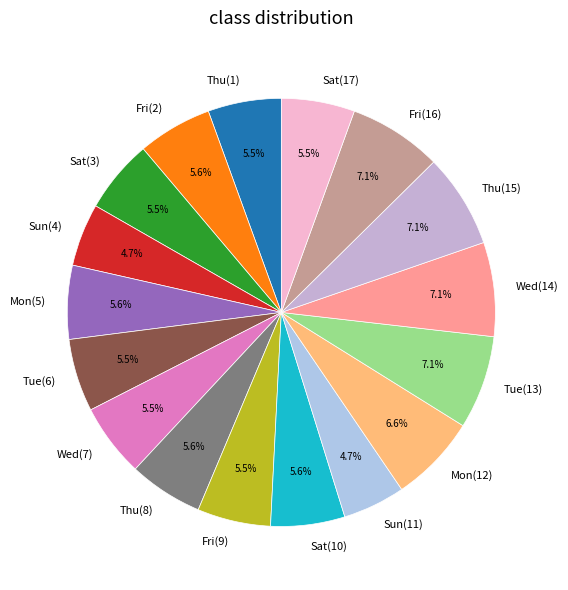

Is Tue(6) the majority of the pie?

No